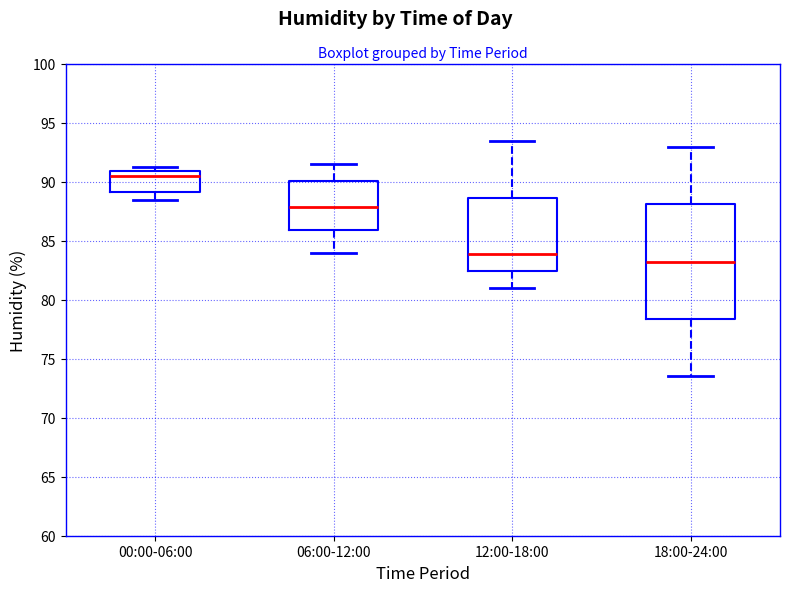

Reading left to right, transcribe this box plot: for each box, give where its median line is, the range the box spans, and where its two whiskers end, as read against the y-axis. The values are not printed on the chart, so give them approximately, as read against the axis.

00:00-06:00: median 90.5, box 89.0 to 91.0, whiskers 88.5 to 91.5
06:00-12:00: median 88.0, box 86.0 to 90.0, whiskers 84.0 to 91.5
12:00-18:00: median 84.0, box 82.5 to 88.5, whiskers 81.0 to 93.5
18:00-24:00: median 83.5, box 78.5 to 88.0, whiskers 73.5 to 93.0